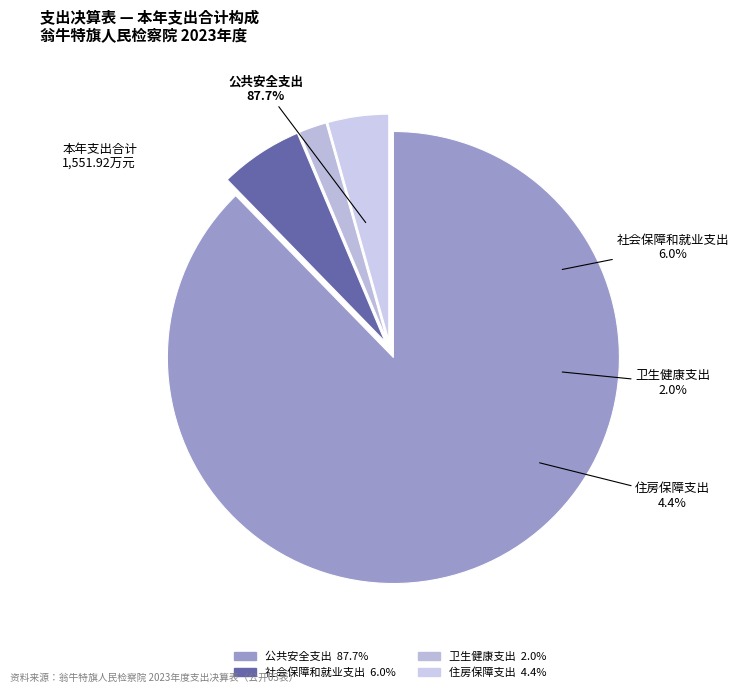

Count the number of slices in the pie.

4